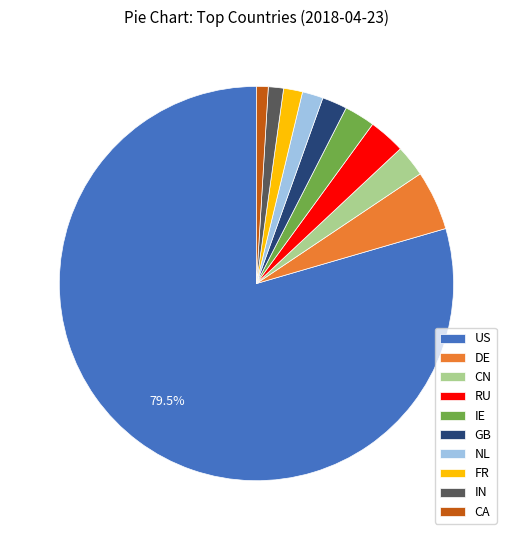

Do DE and CN together represent more than half of the pie?

No